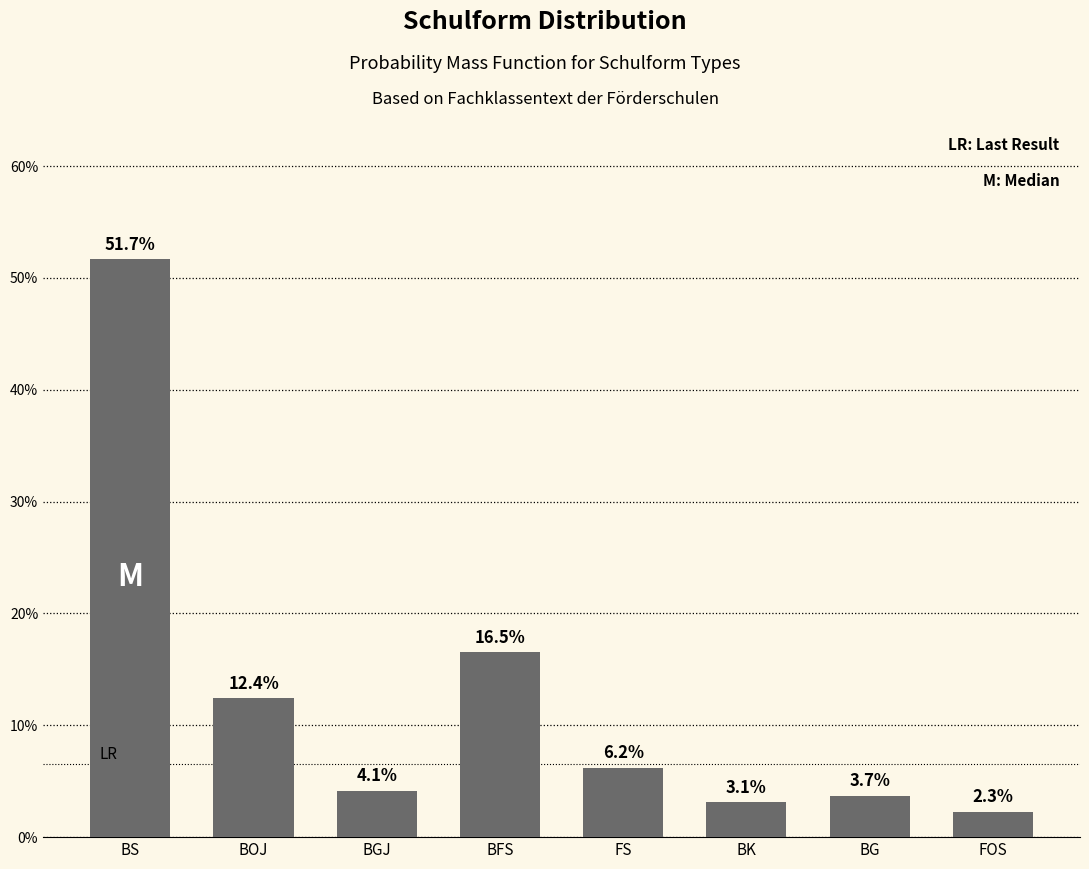

Are the bars horizontal?

No